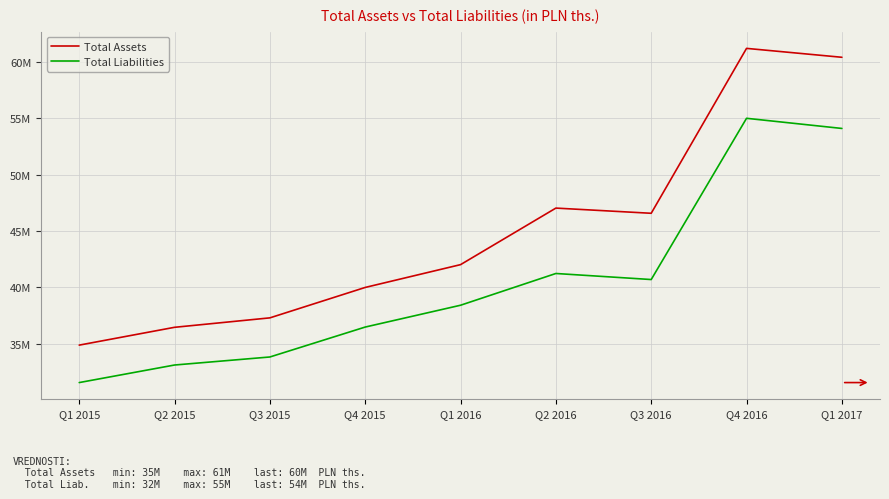

Reading right to left, list all the values displayed in this chart.

Total Assets: 60419869.0	61209545.0	46581539.0	47041752.0	42025695.0	40003010.0	37304259.9	36466760.0	34886136.0
Total Liabilities: 54107145.0	55006632.0	40703931.0	41240395.0	38424103.0	36488911.0	33833924.0	33121539.0	31564134.0